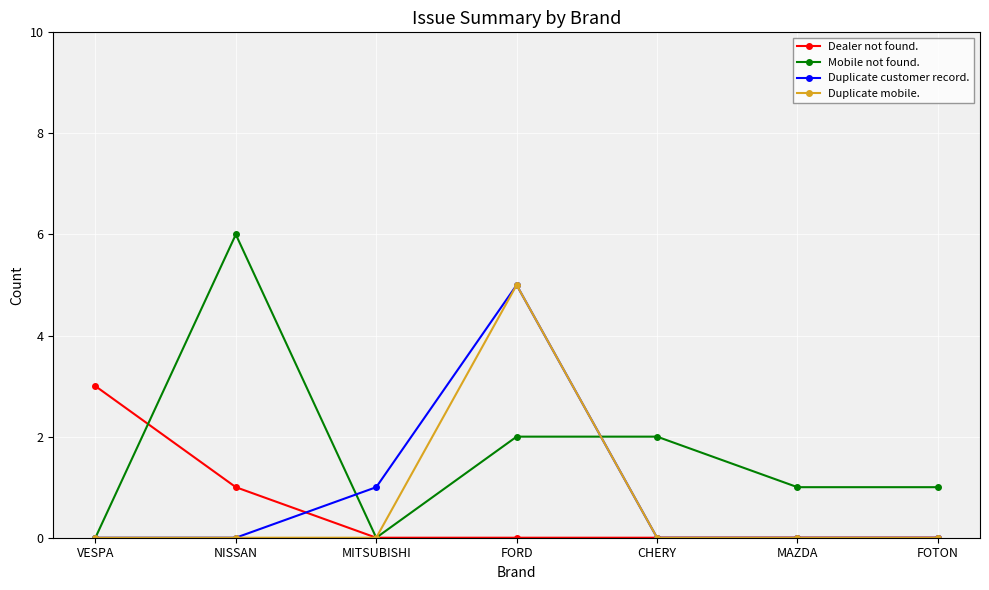

Count the number of categories in the chart.

7